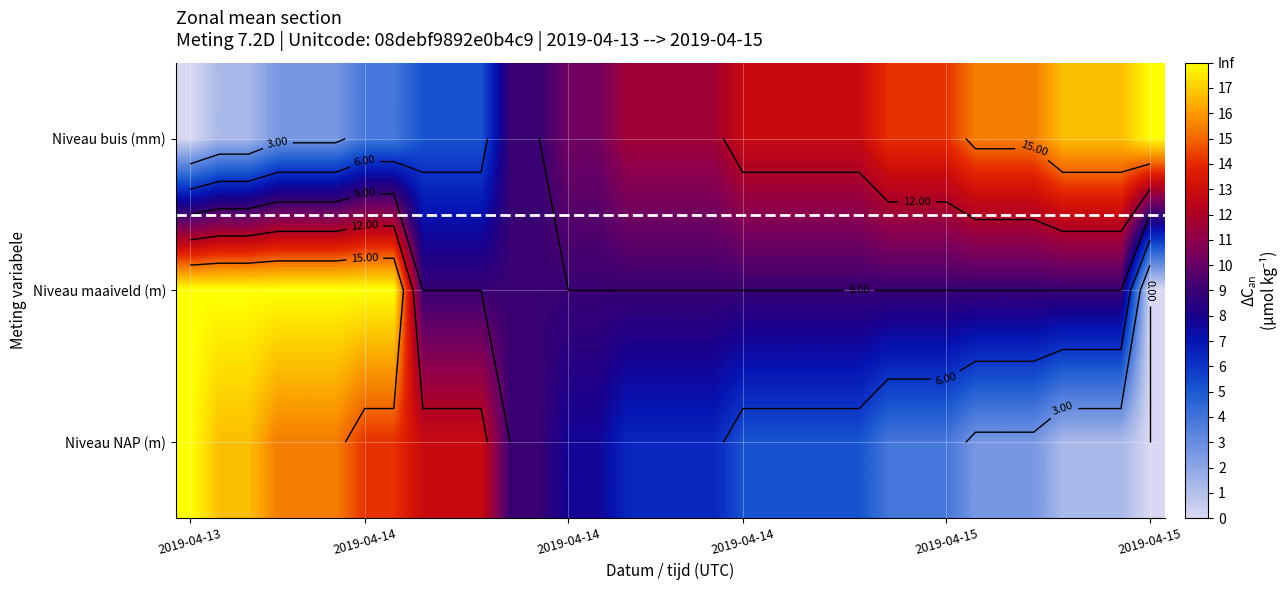

How many data points does each series have?

34